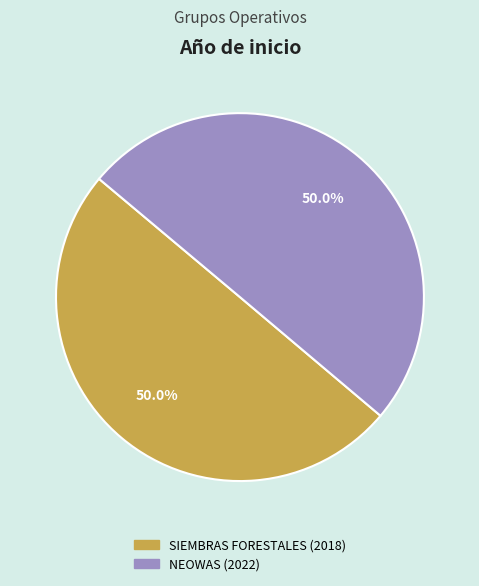

Is the sum of SIEMBRAS FORESTALES (2018) and NEOWAS (2022) greater than half?

Yes